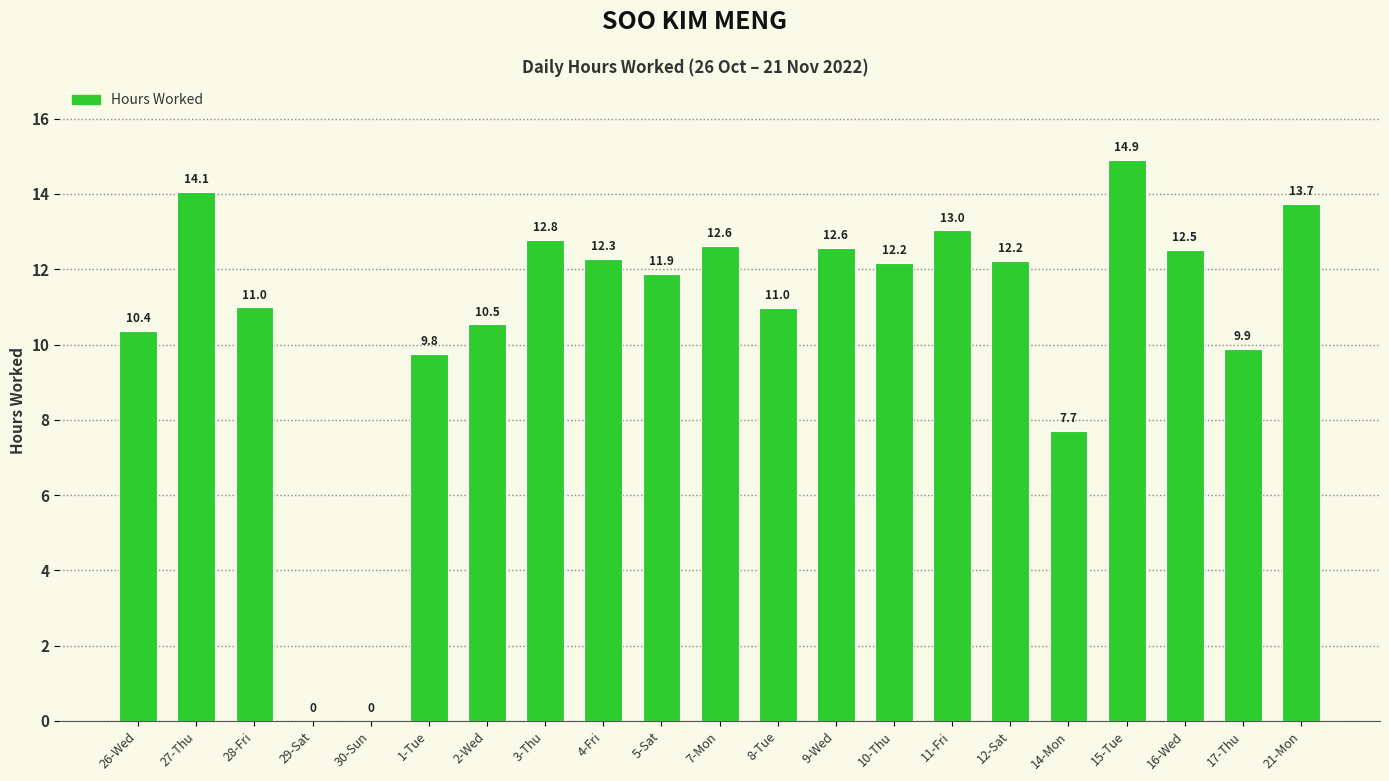

How many values are above zero?

19